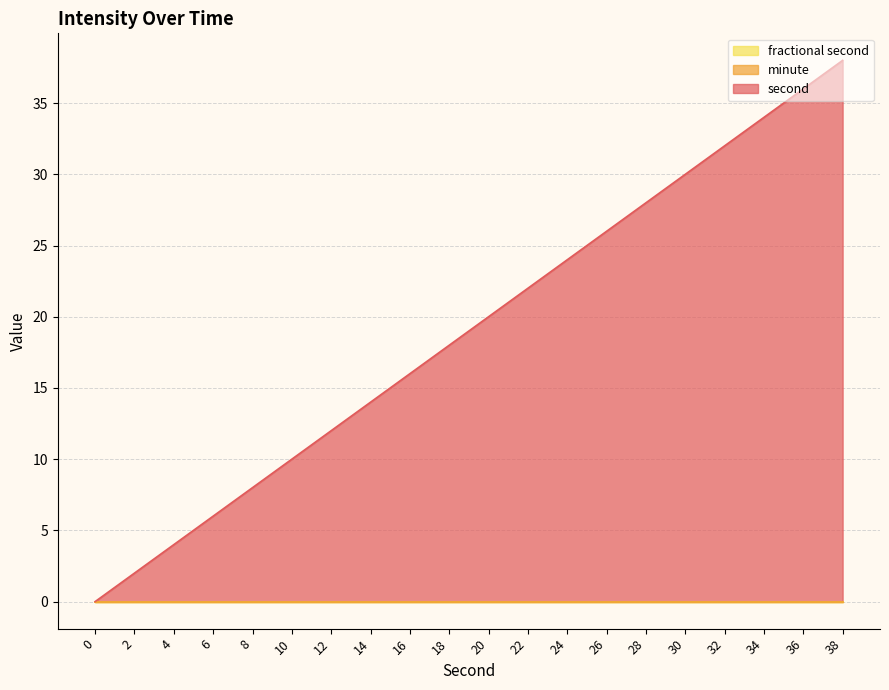

Which series changed the most between 34 and 38?

second